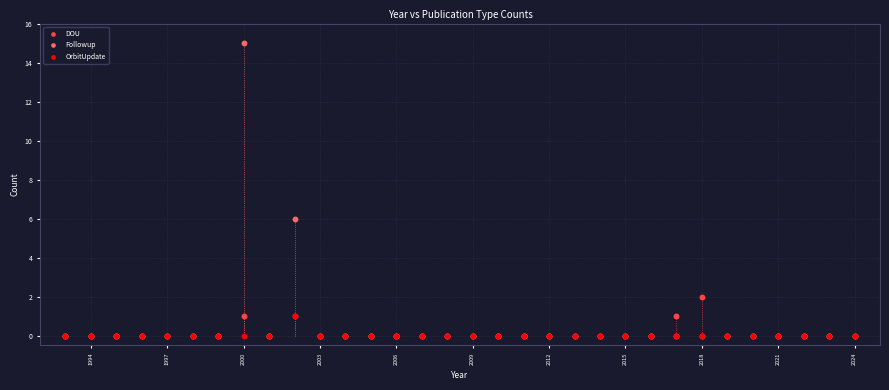

Which series reaches the maximum Y coordinate?

Followup